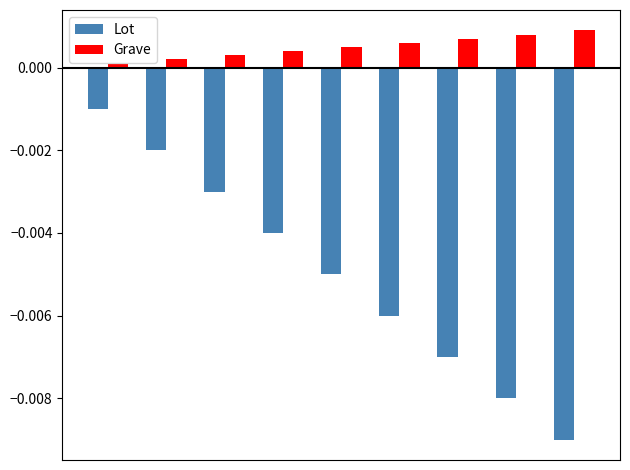

Which series has the largest range (max minus min)?

Lot